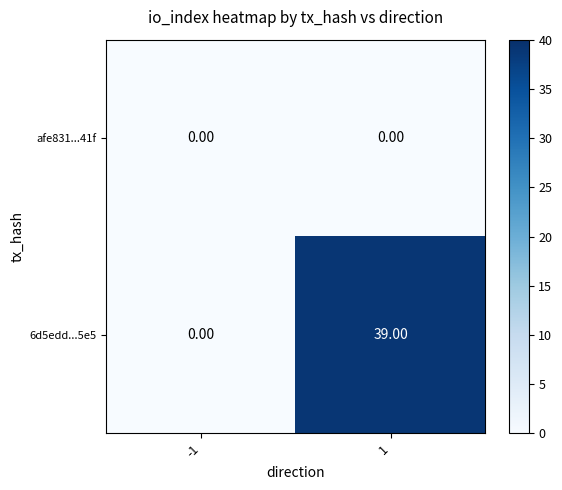

What is the sum of the 6d5edd...5e5 values at -1 and 1?

39